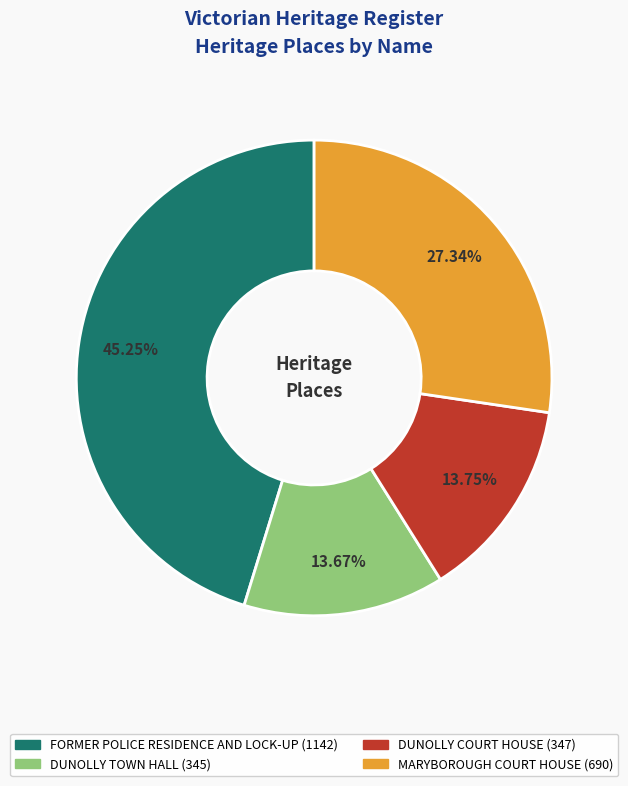

To the nearest percent, what is the average slice percentage?

25%